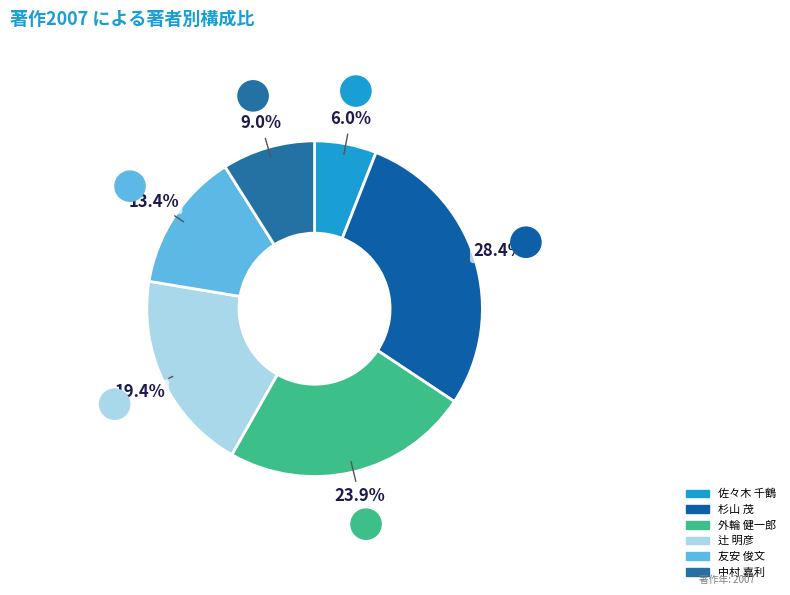

Which slice is the smallest?

佐々木 千鶴